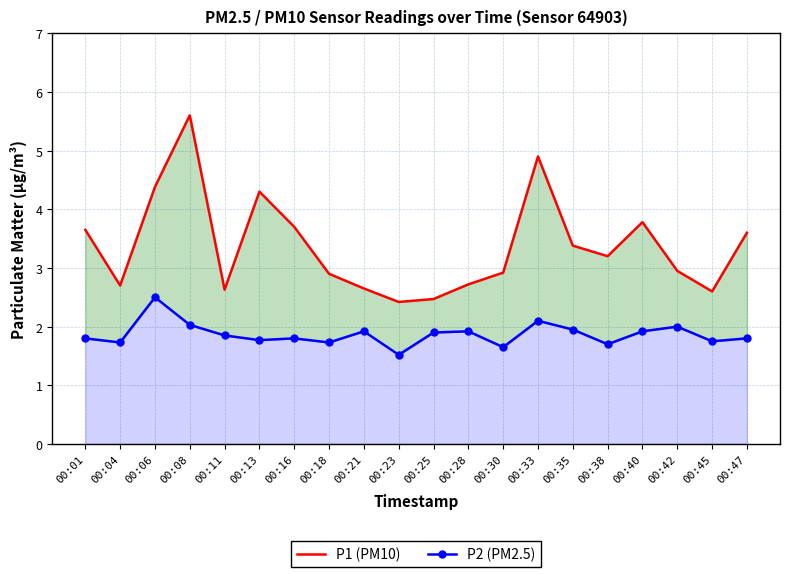

What is the value of the P1 (PM10) point at the 13th from the left?

2.9